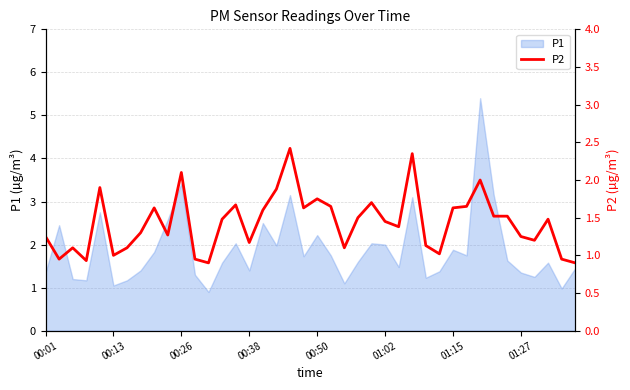

How many points are higher than both their immediate neighbors (excluding endpoints)?

11